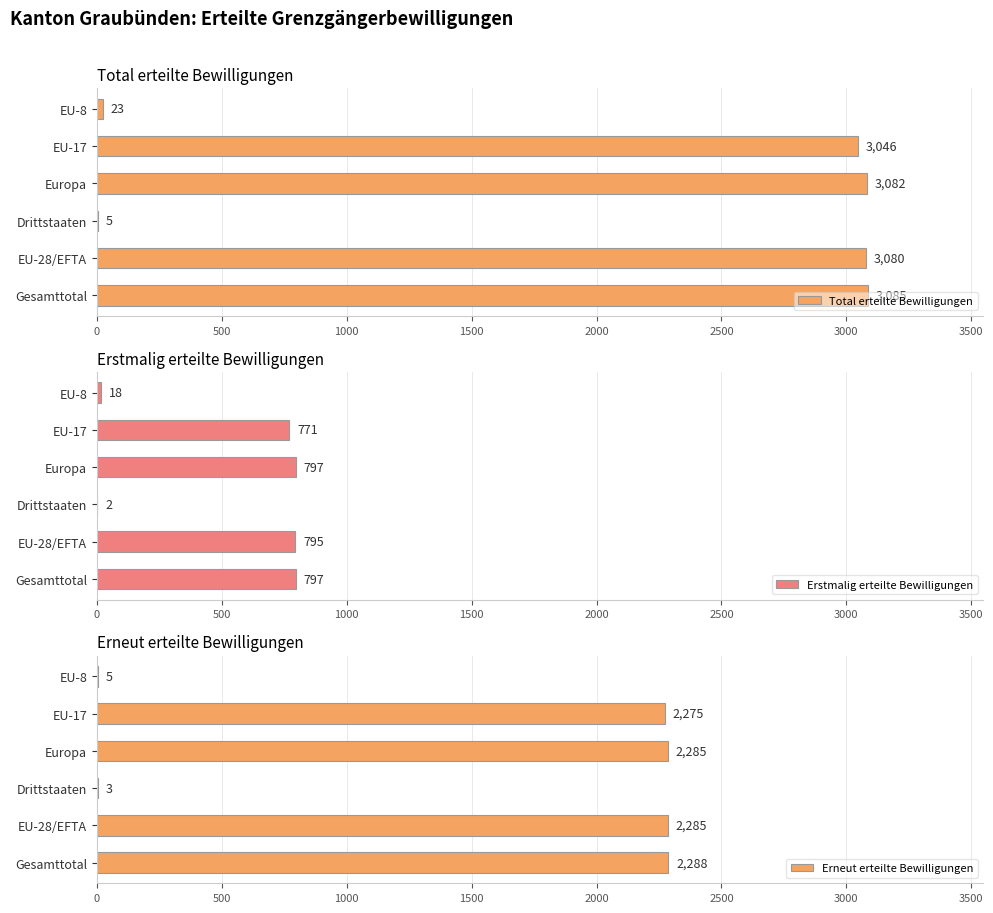

List the series in order of their peak value, highest first.

Total erteilte Bewilligungen, Erneut erteilte Bewilligungen, Erstmalig erteilte Bewilligungen